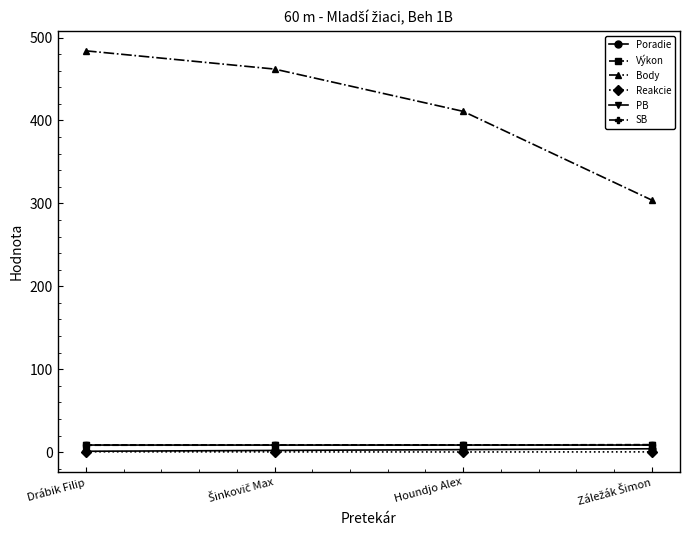

At which category is the sum across all series the highest?

Drábik Filip